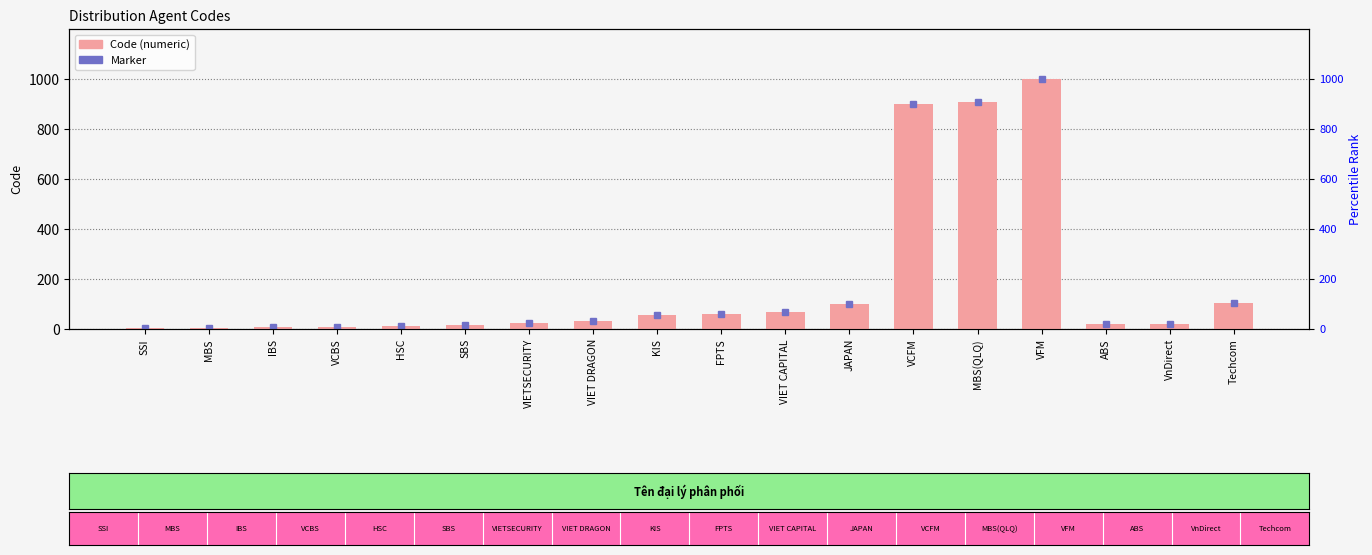

Are the bars horizontal?

No